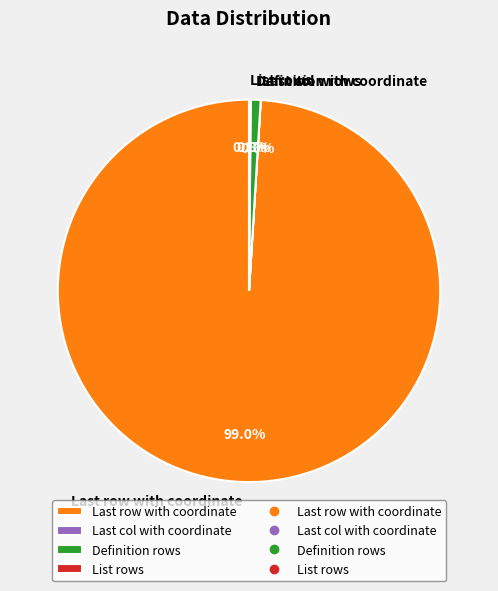

How much of the chart is everything except Definition rows?

99.2%